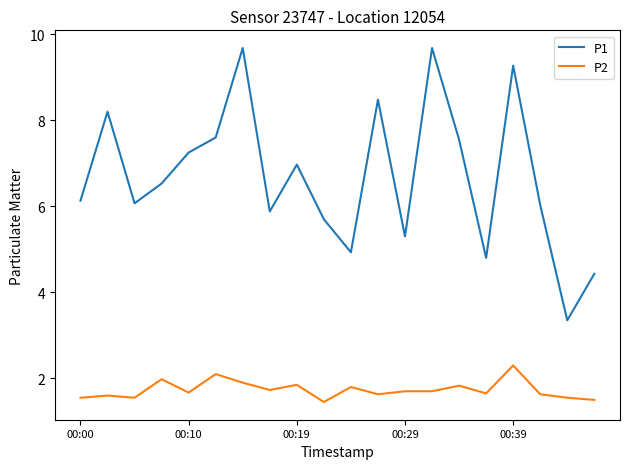

Which series has the largest range (max minus min)?

P1